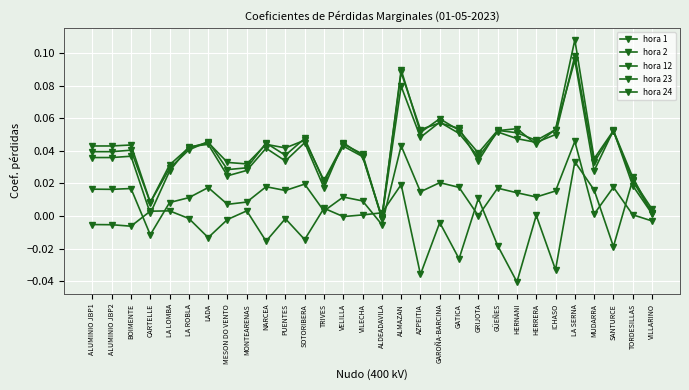

Is it true that hora 2 equals 0.0 at VILECHA?

True